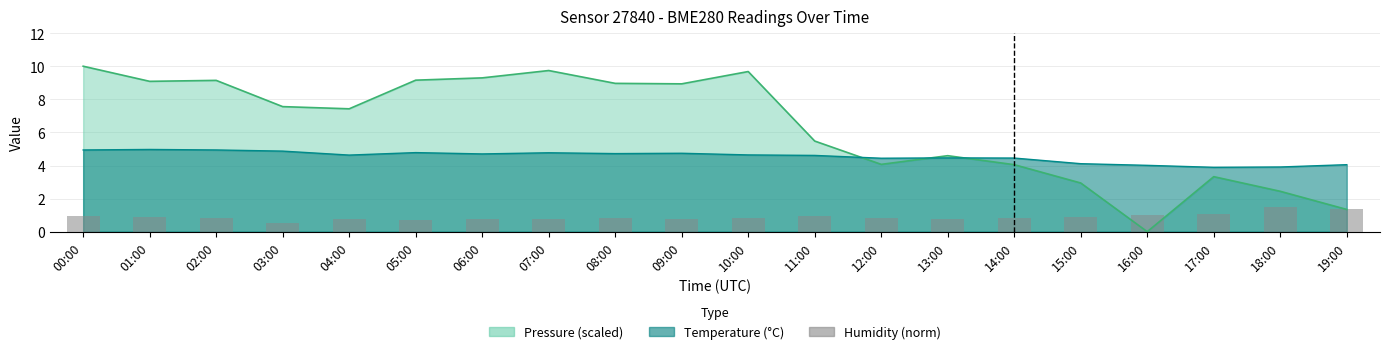

What is the label of the 12th bar from the left?

11:00